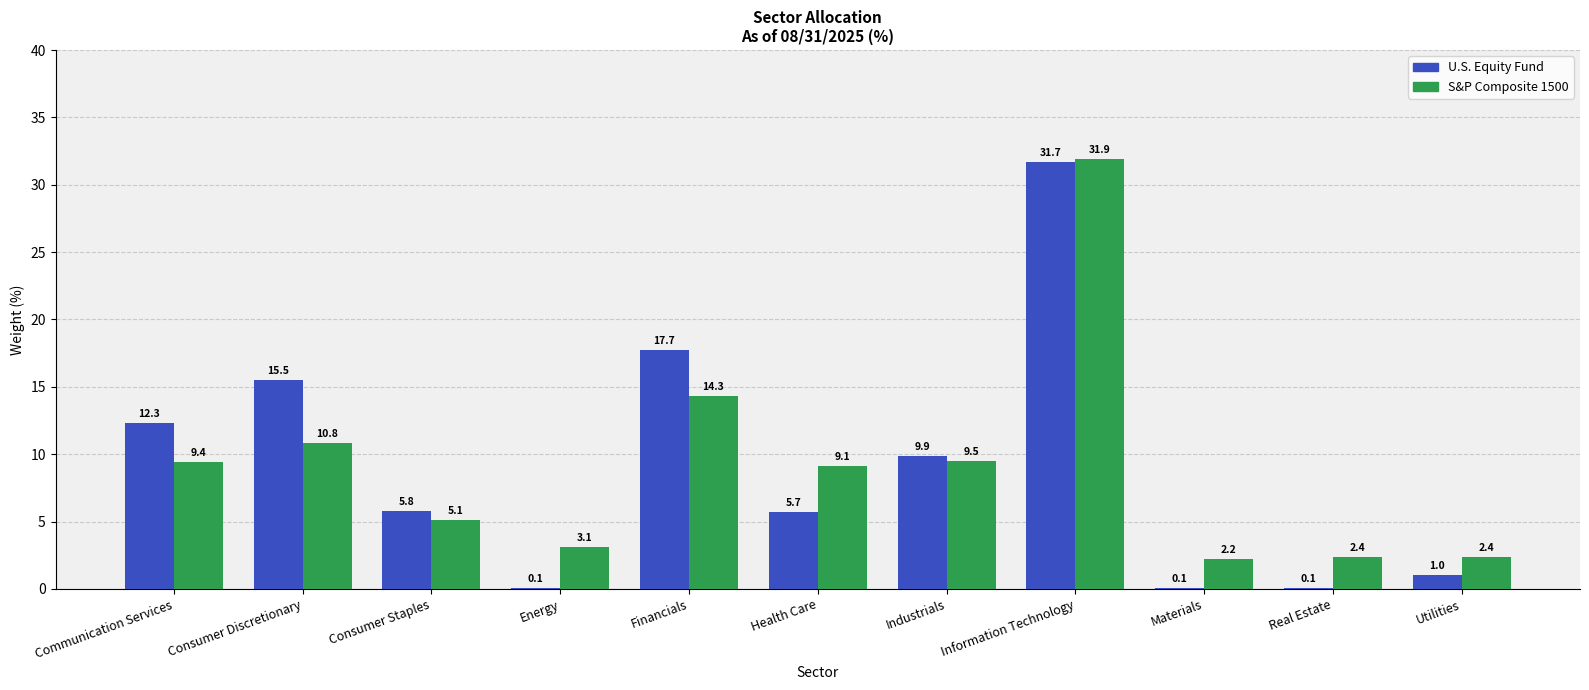

Which series has the largest total across all categories?

S&P Composite 1500